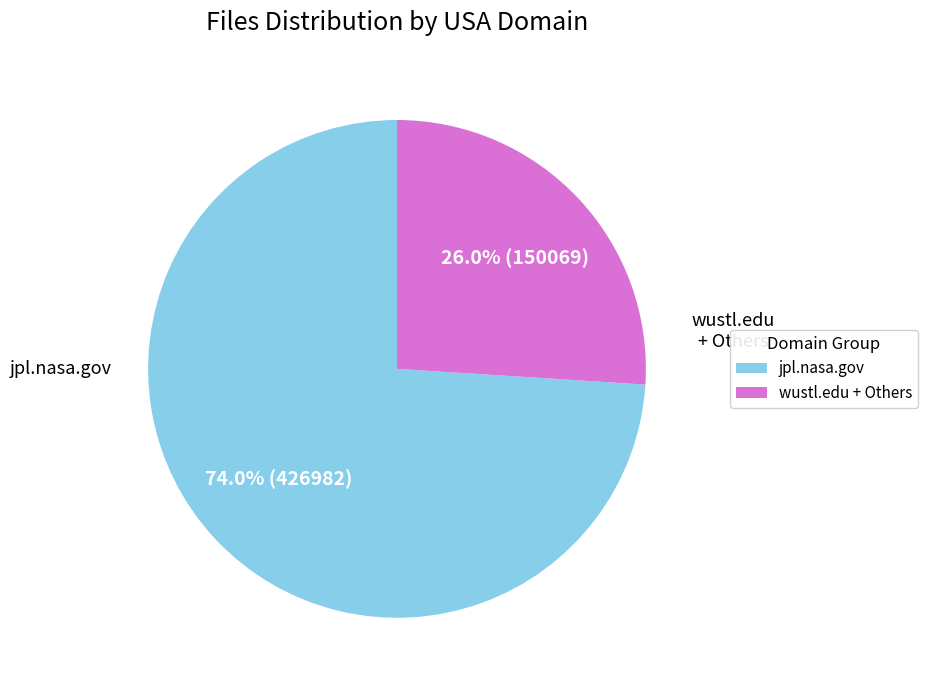

To the nearest percent, what is the average slice percentage?

50%